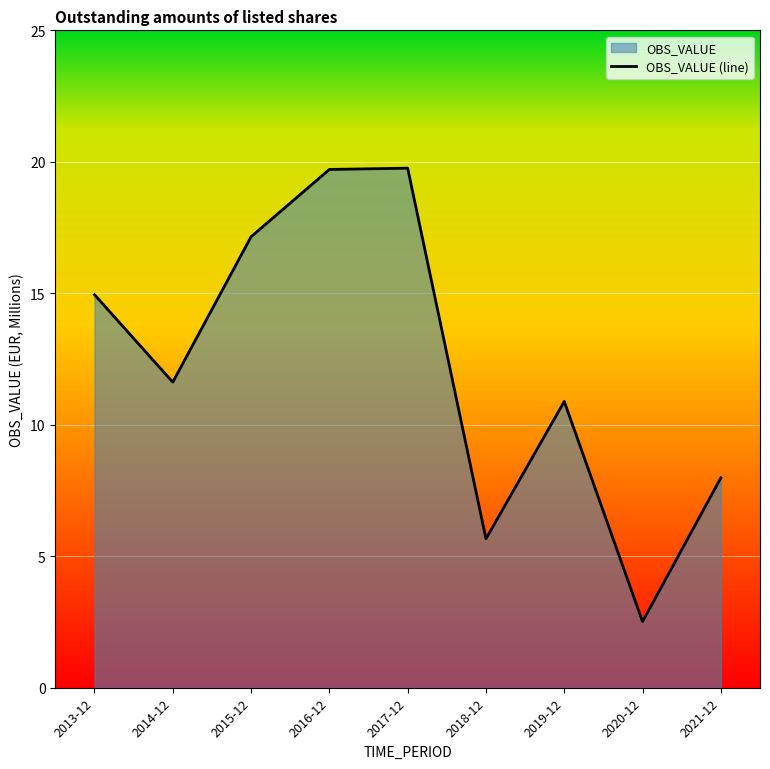

Does the chart display data point markers on the line(s)?

No